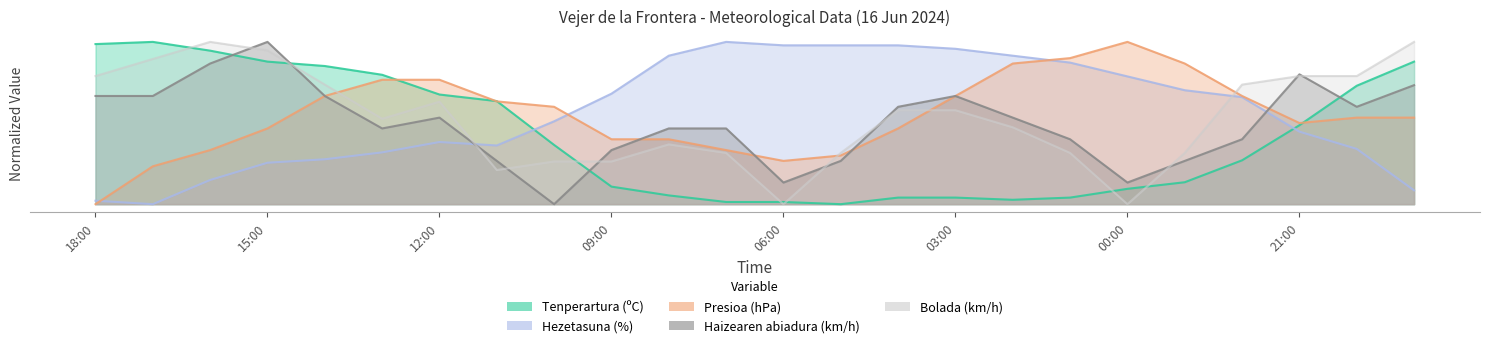

True or false: Tenperartura (ºC) has a value of 30.0 at 17:00.

True